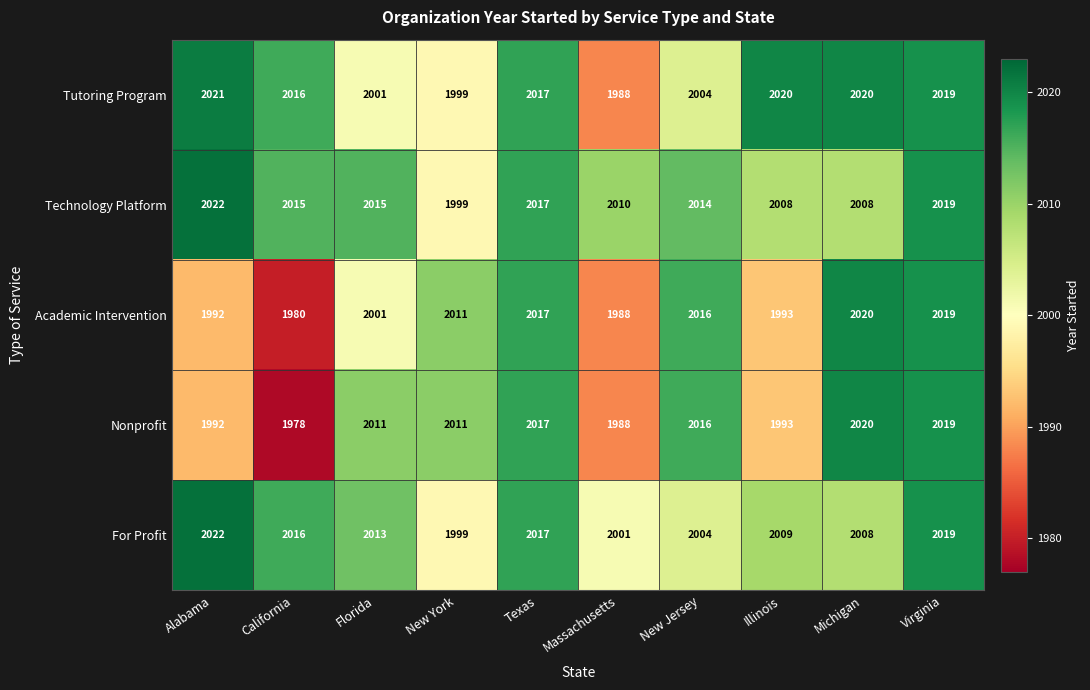

Read the For Profit value at Texas, to the nearest 5.

2015